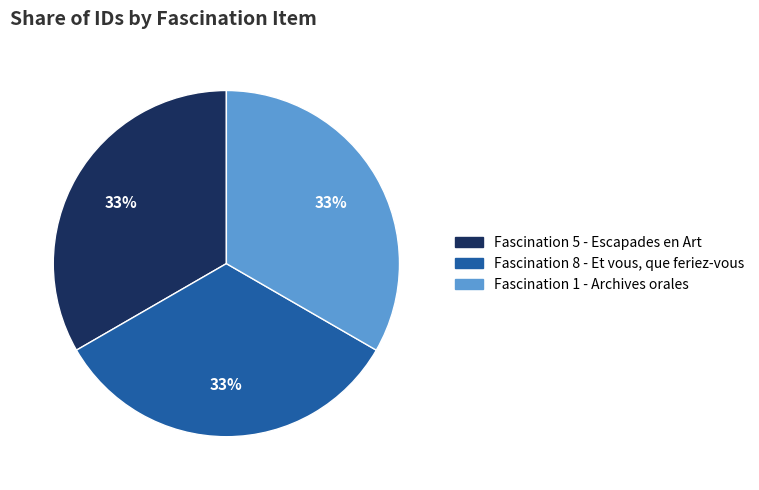

The Fascination 5 - Escapades en Art slice represents 23% of the pie. True or false?

False